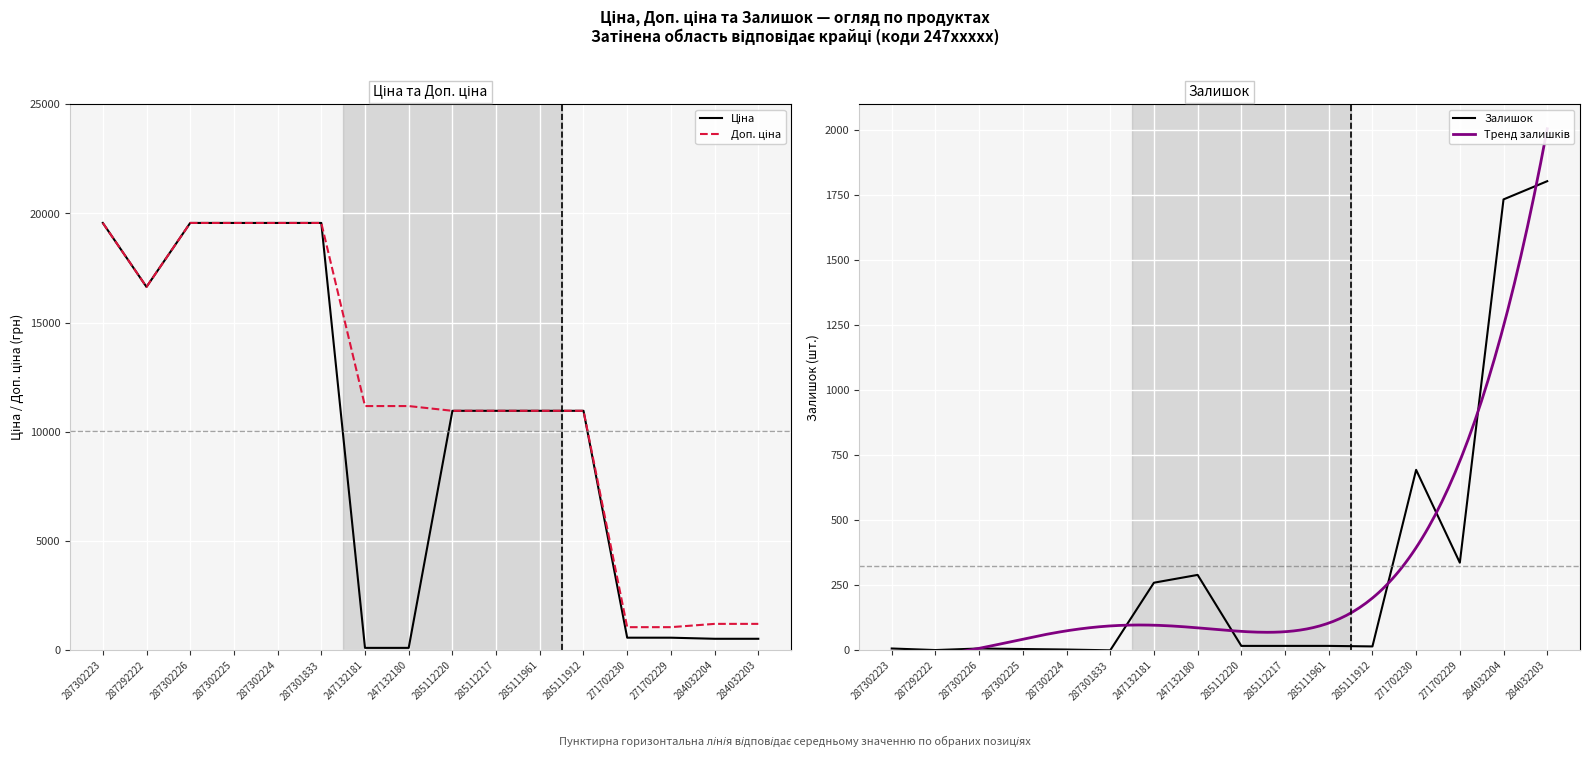

Which series has the largest range (max minus min)?

Ціна